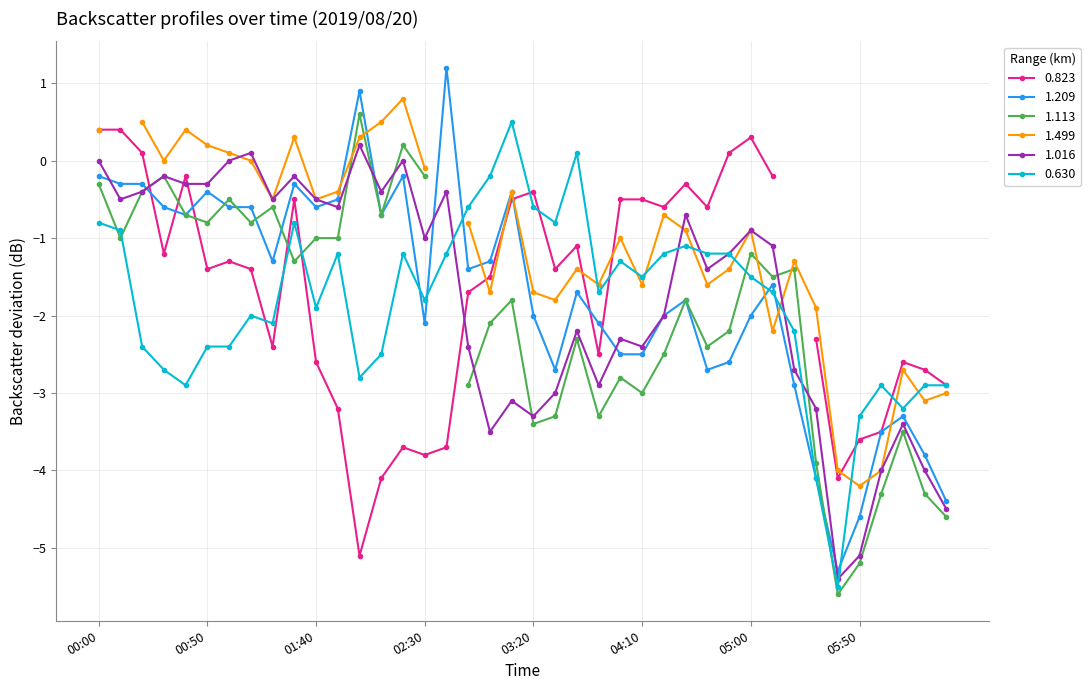

What is the difference between the 0.630 values at 2019/08/20 01:10 and 2019/08/20 04:50?

0.8